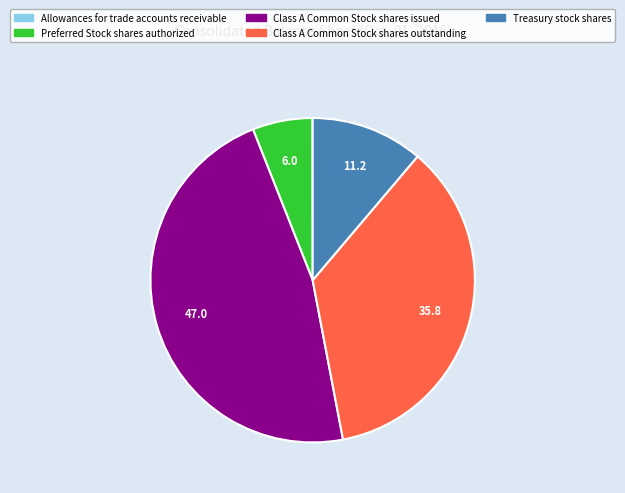

Is it true that Treasury stock shares is 11% of the pie?

True